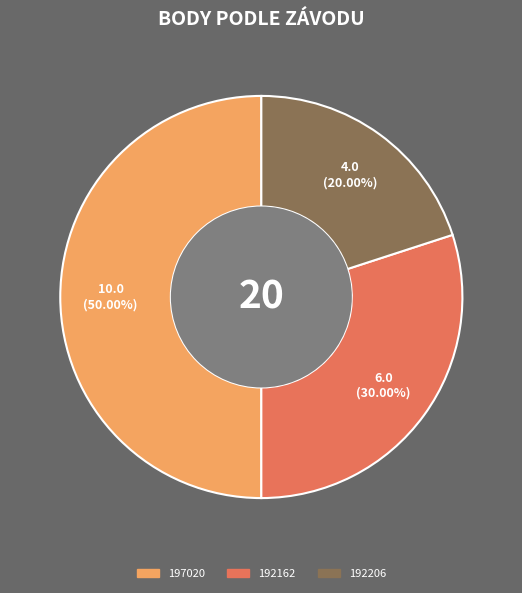

True or false: 192206 accounts for 7% of the total.

False